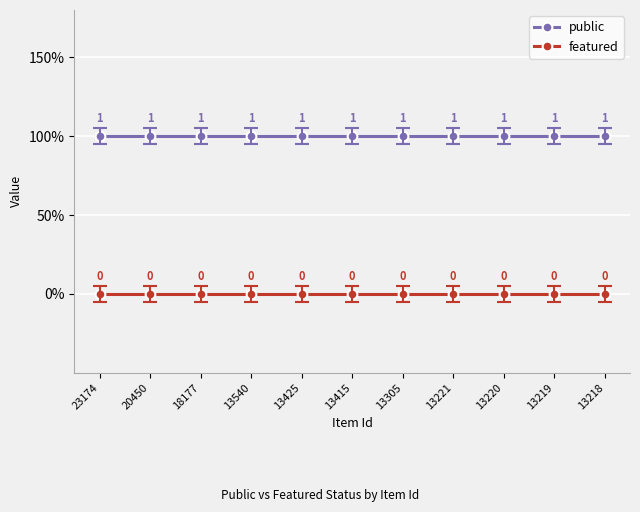

What are all the series names shown in the legend?

public, featured